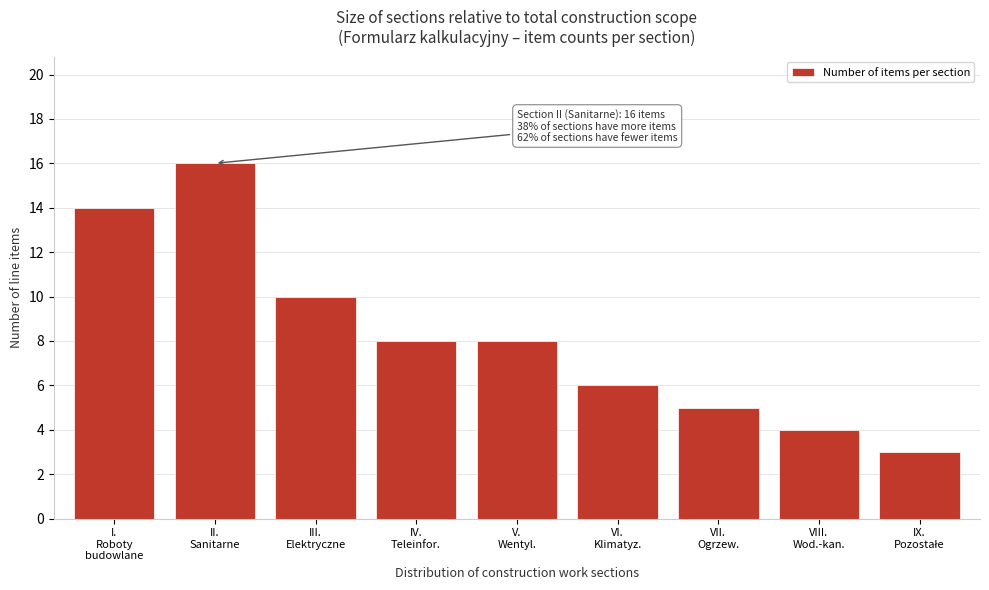

Reading left to right, list all the values displayed in this chart.

14	16	10	8	8	6	5	4	3